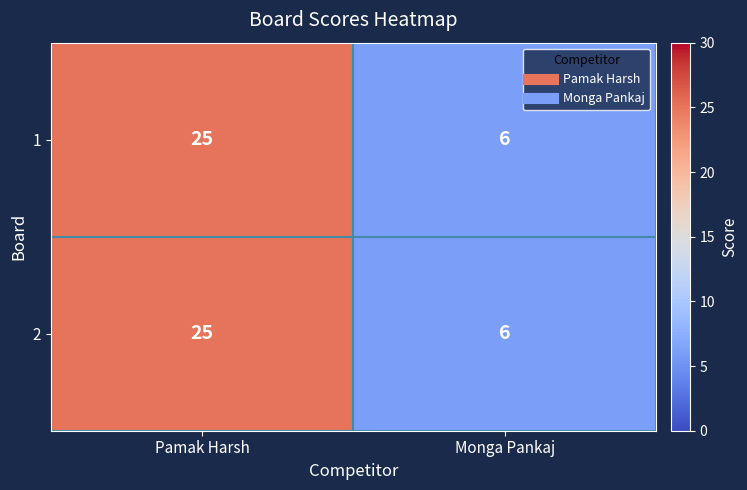

At which label is 2 closest to 15?

Monga Pankaj